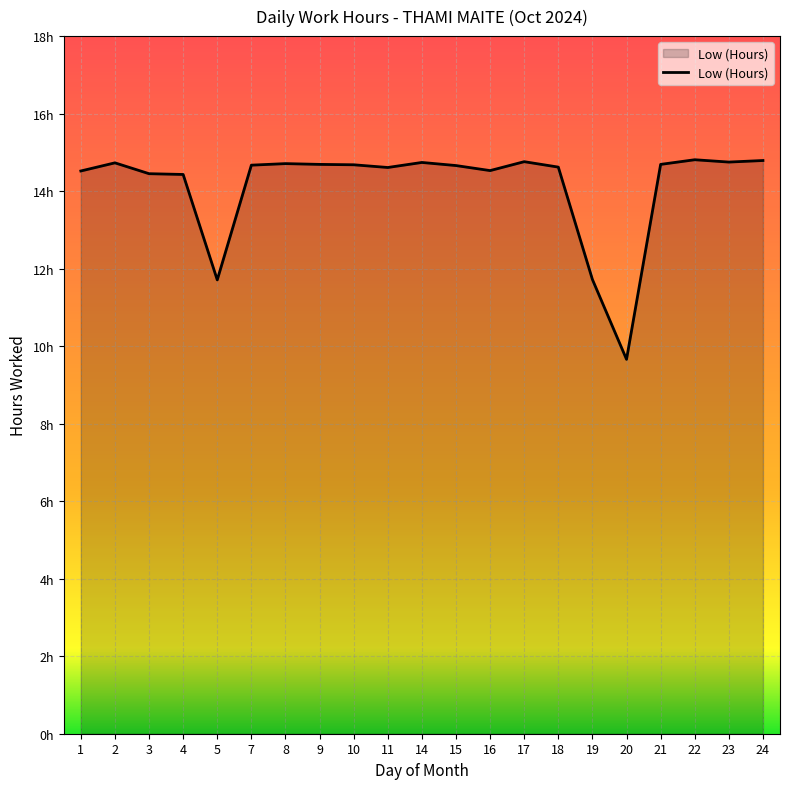

How many interior local valleys (lower than both neighbors) does the data have?

5